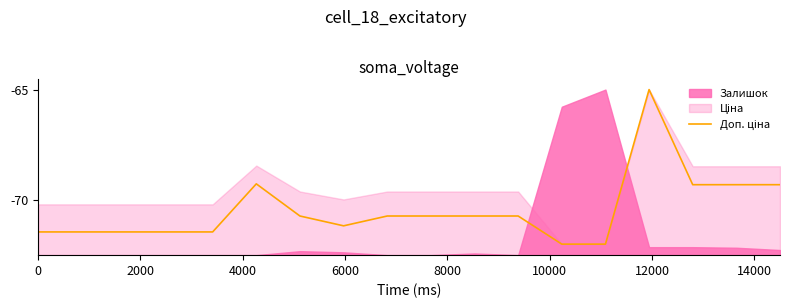

The chart shows a value of -95.2 at 14000. True or false?

False